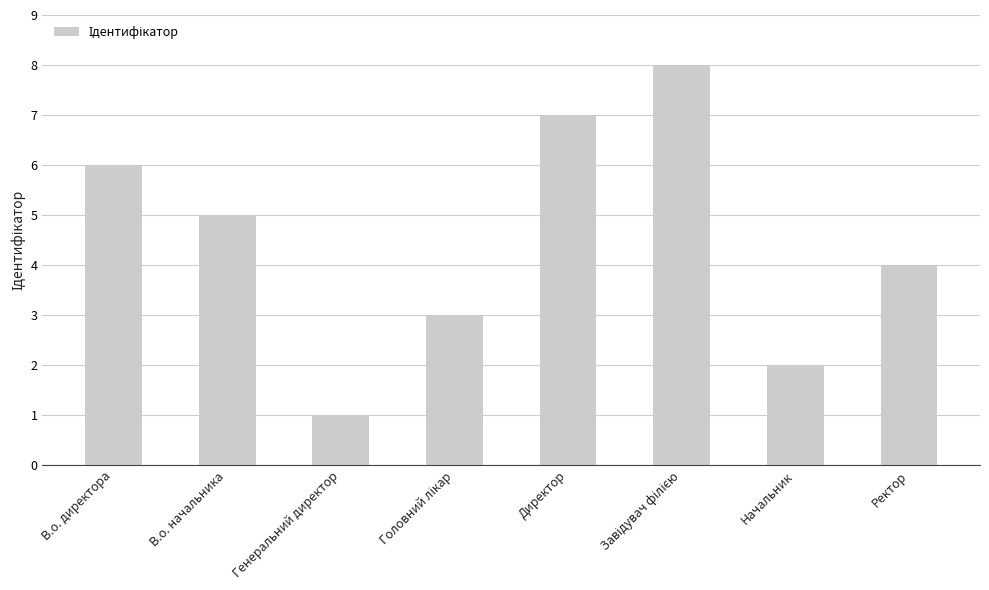

What is the minimum value shown in the chart?

1